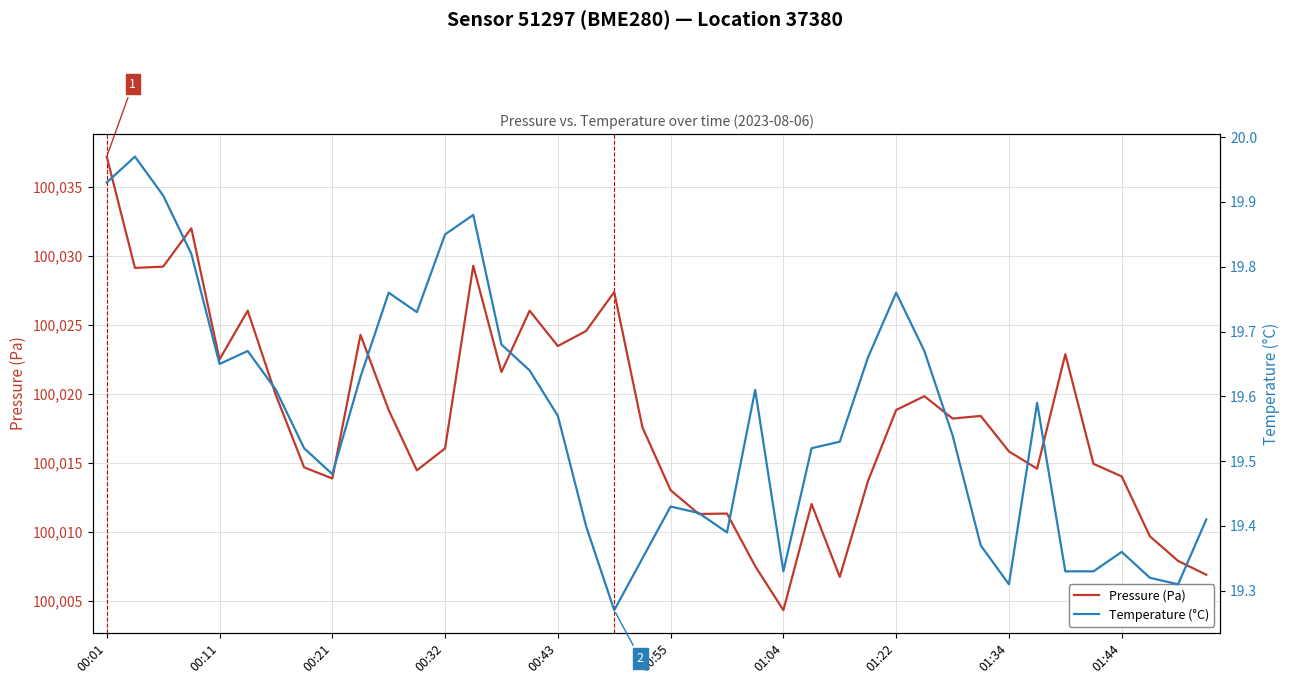

Which category has the highest value in the Pressure (Pa) series?

00:01